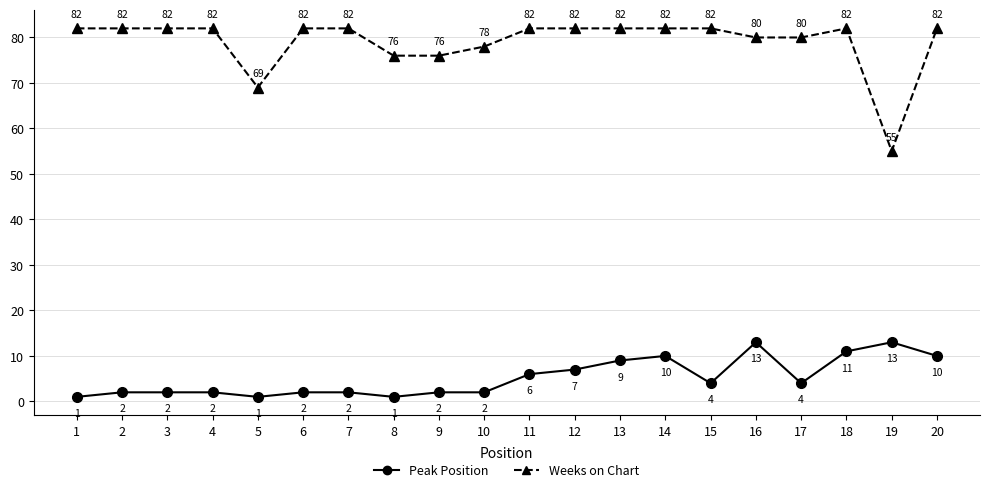

Where is the first local minimum for Weeks on Chart?

5